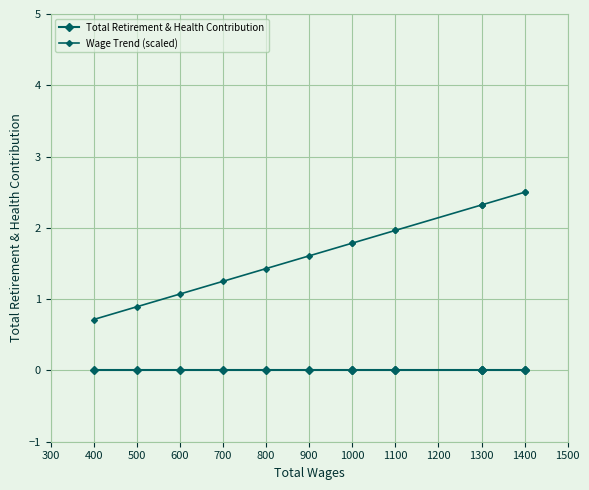

What is the difference between the highest and lowest values at 1300?

2.3